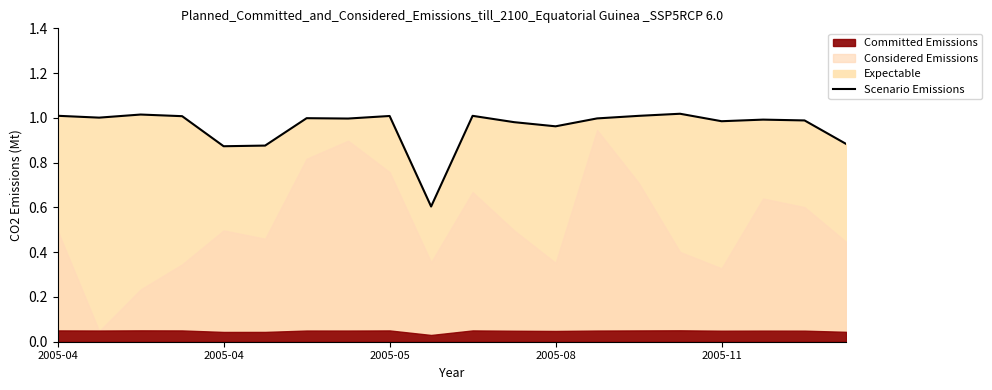

Count the number of categories in the chart.

20